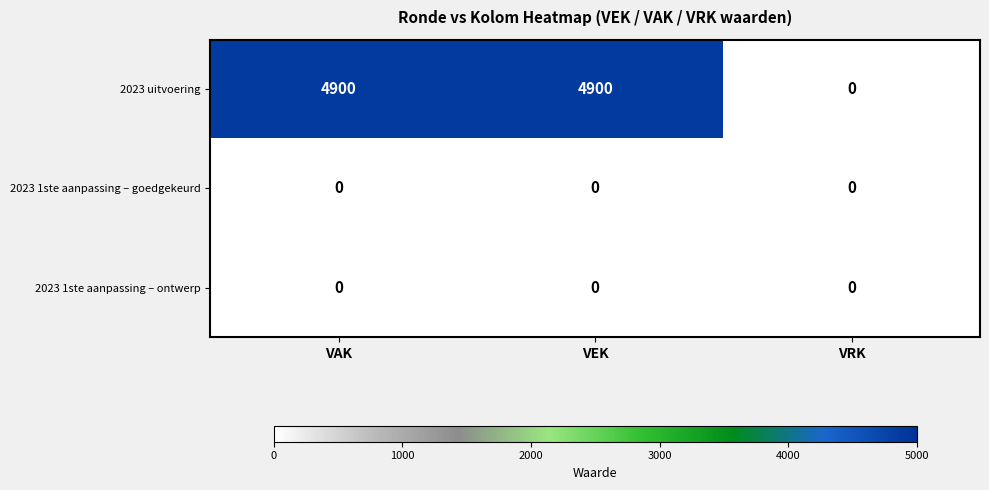

What is the difference between the highest and lowest values at VAK?

4900